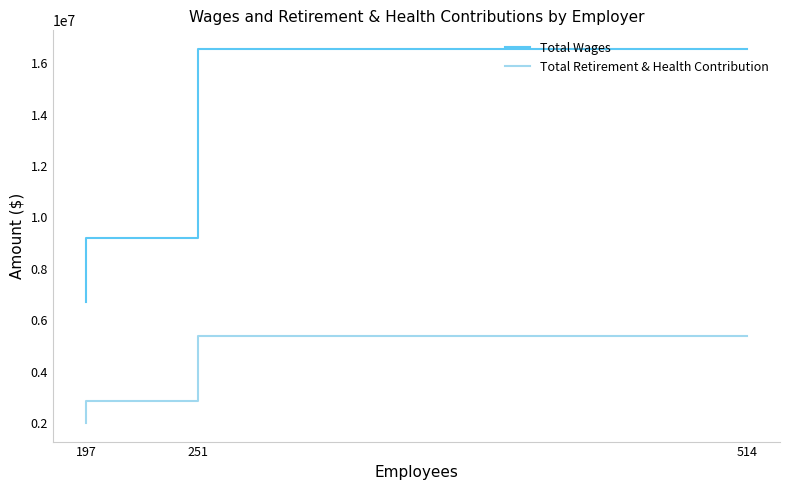

How many data points in Total Wages are less than 9180977?

1